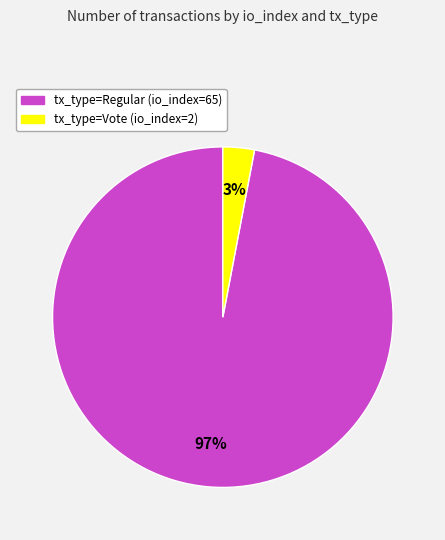

The tx_type=Regular (io_index=65) slice represents 97% of the pie. True or false?

True